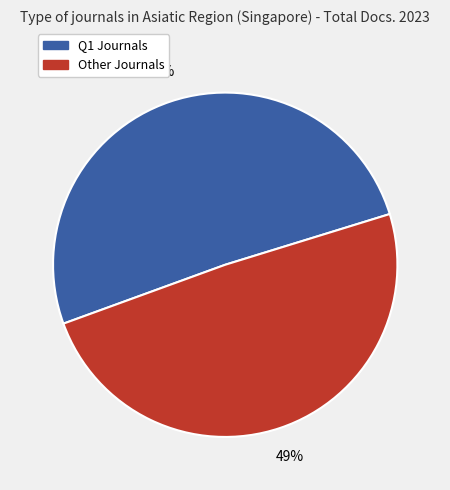

To the nearest percent, what is the average slice percentage?

50%